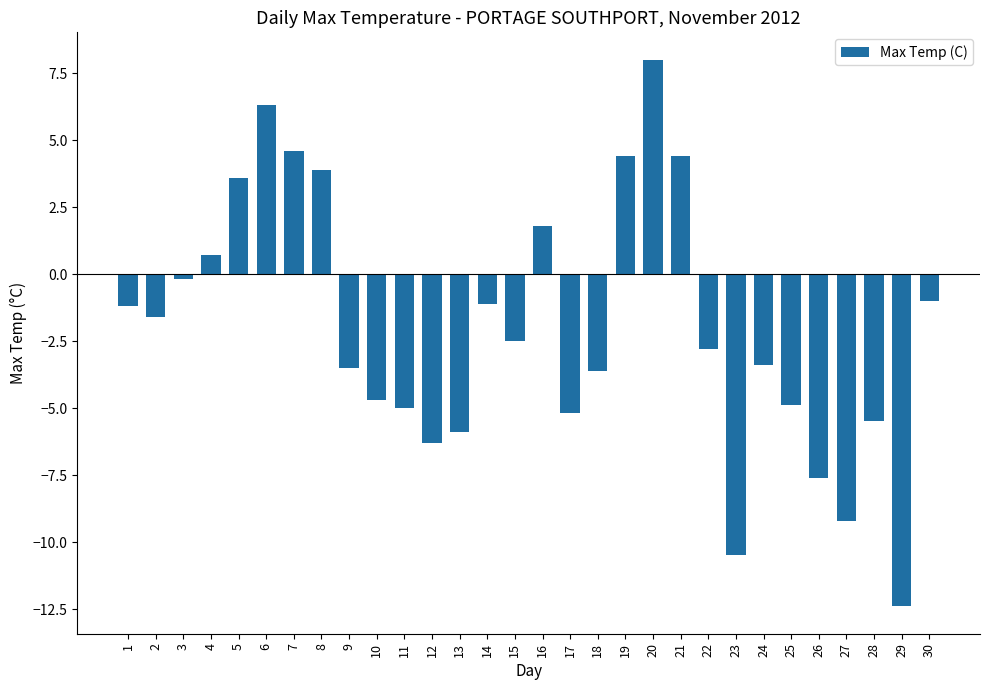

Read the value at 10.

-4.7